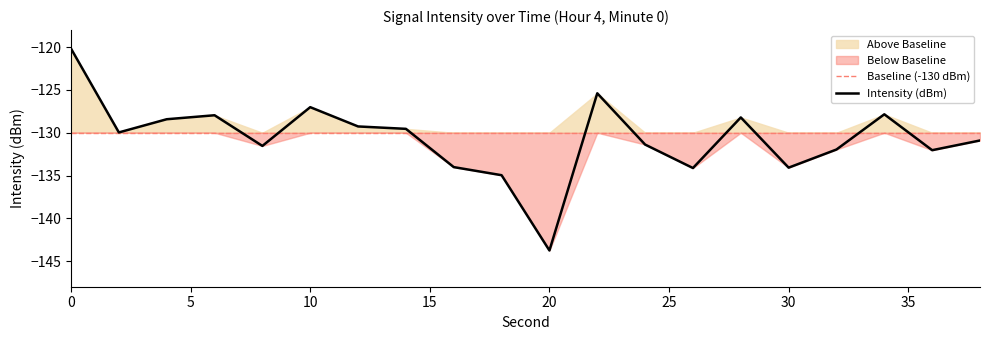

Reading left to right, what are all the values shown in this chart?

0=-120.2	2=-130.0	4=-128.4	6=-128.0	8=-131.5	10=-127.0	12=-129.3	14=-129.5	16=-134.0	18=-135.0	20=-143.8	22=-125.4	24=-131.4	26=-134.1	28=-128.2	30=-134.1	32=-132.0	34=-127.8	36=-132.0	38=-130.9